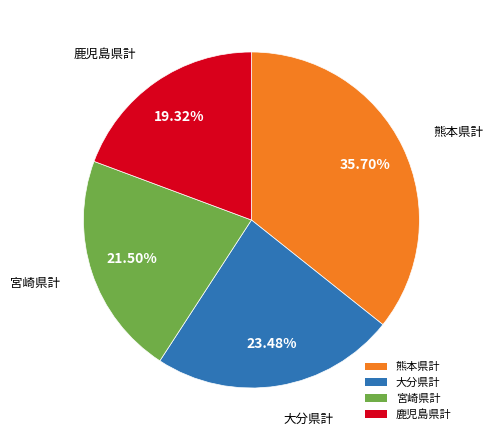

What portion of the pie excludes 宮崎県計?

78.5%